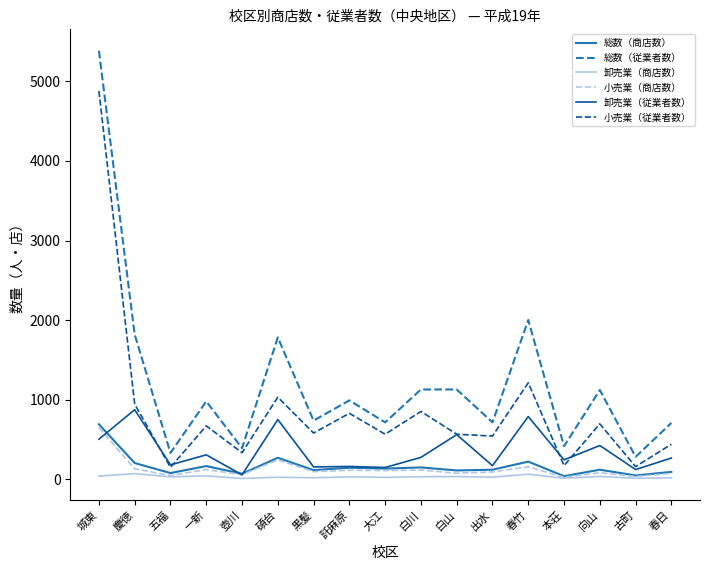

Which series has the largest total across all categories?

総数（従業者数）